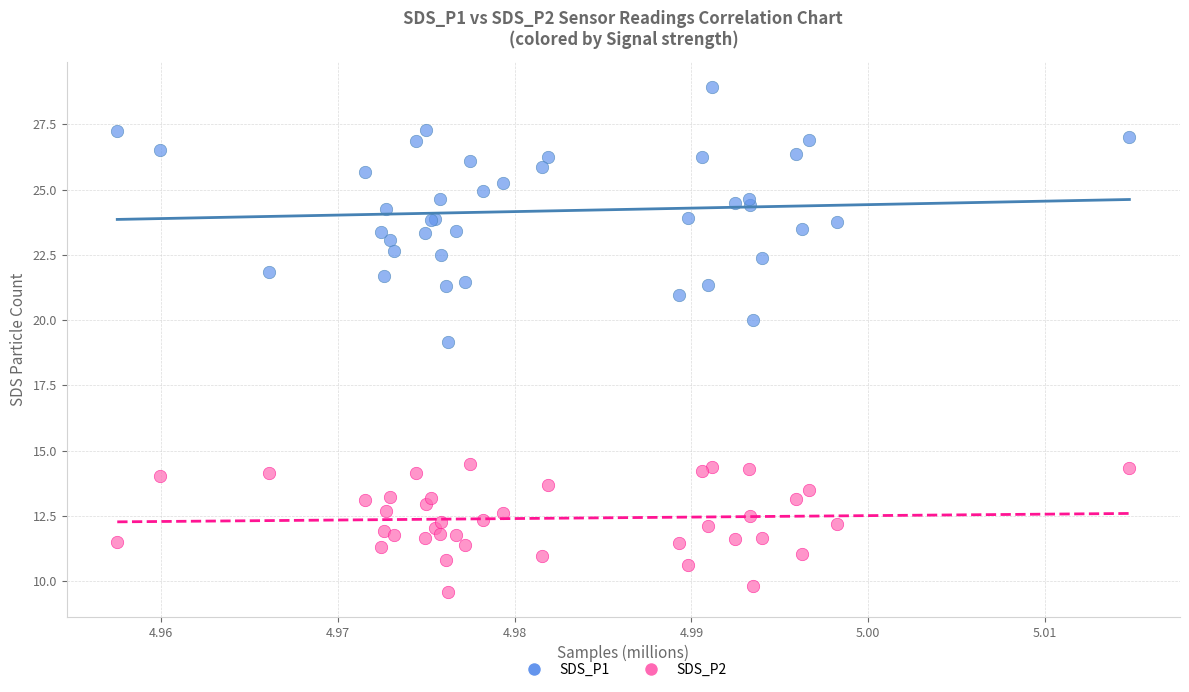

Which series has the largest Y range (max minus min)?

SDS_P1